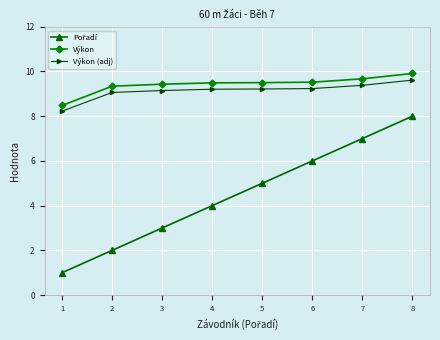

How many data points does each series have?

8